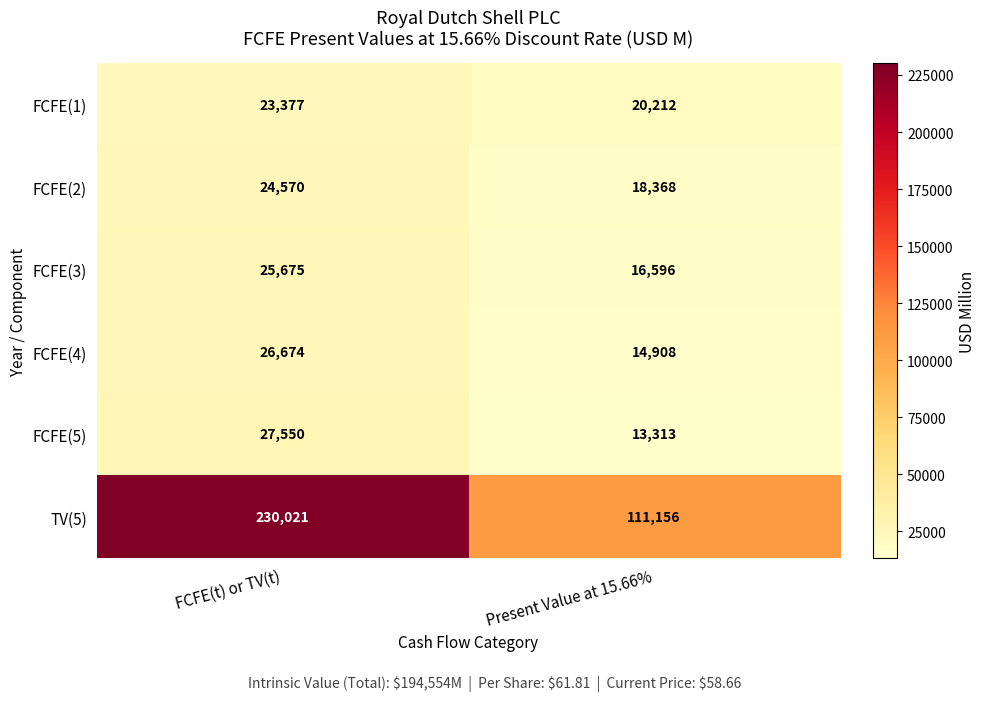

The value of FCFE(5) at FCFE(t) or TV(t) is 27550. True or false?

True